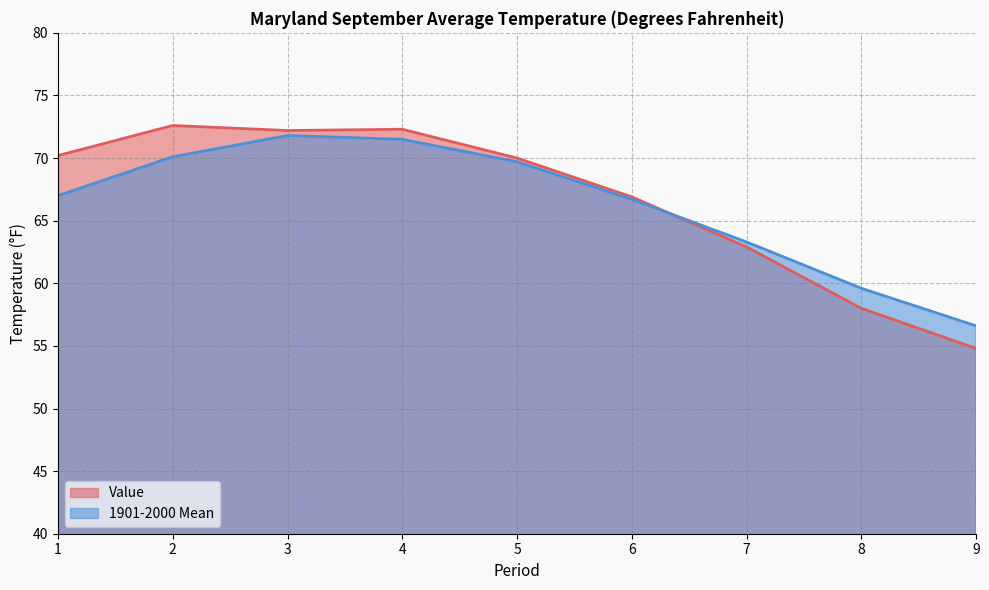

What is the difference between the 1901-2000 Mean values at 3 and 1?

4.8